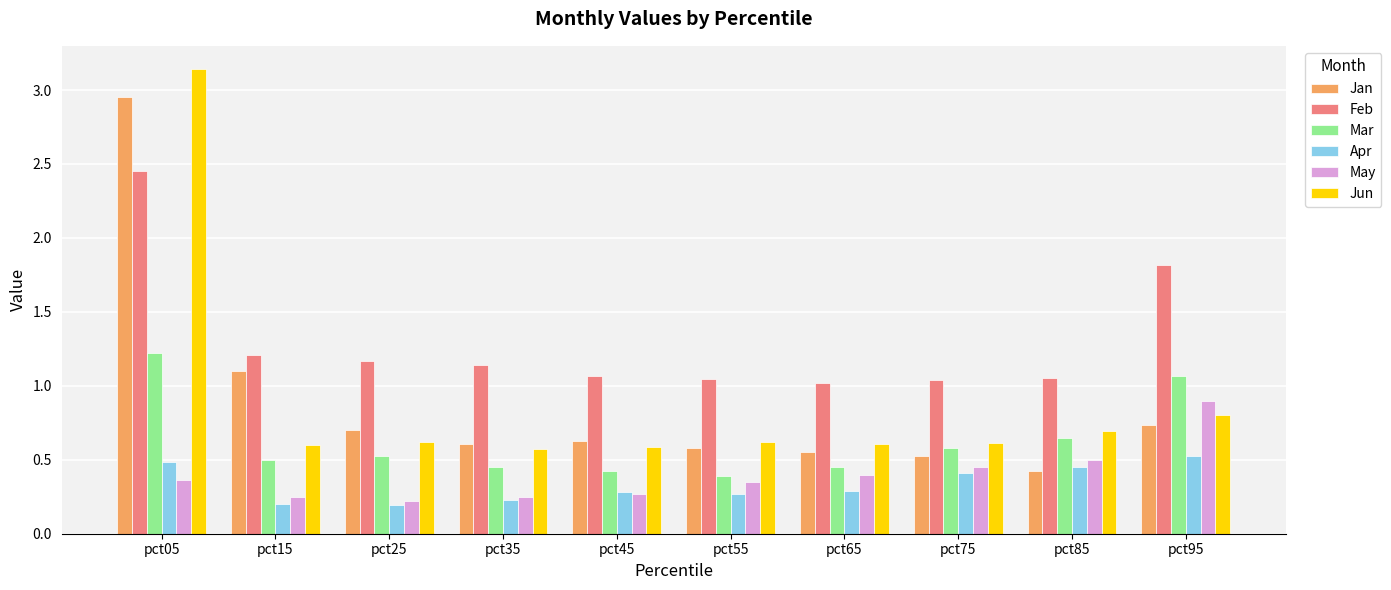

How many groups of bars are there?

10